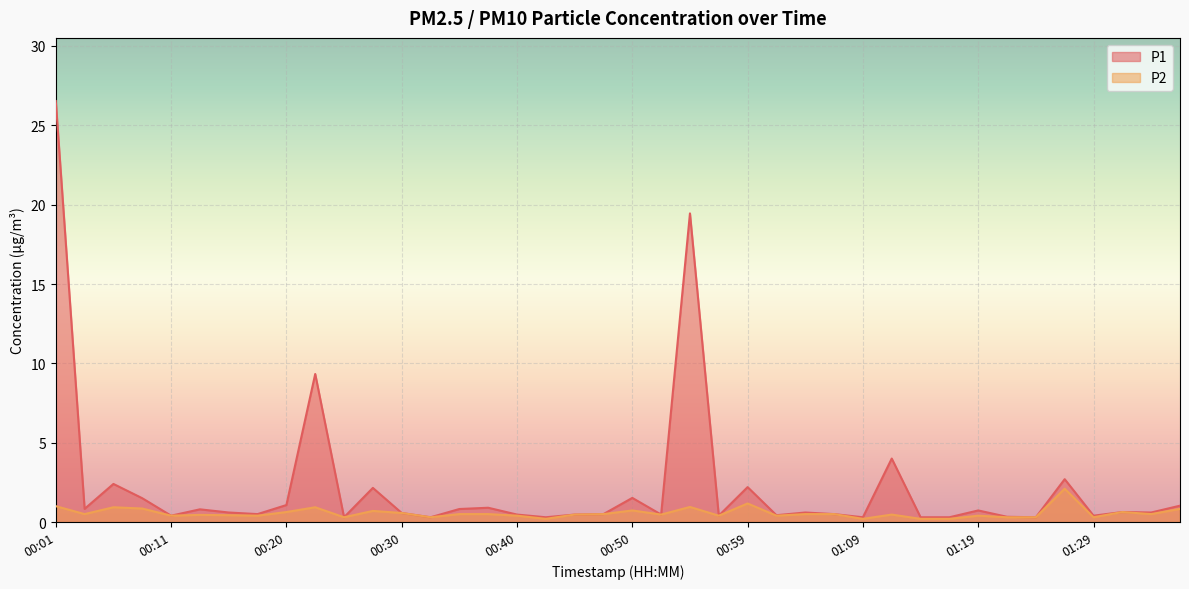

At how many categories does at least one series exceed 7?

3